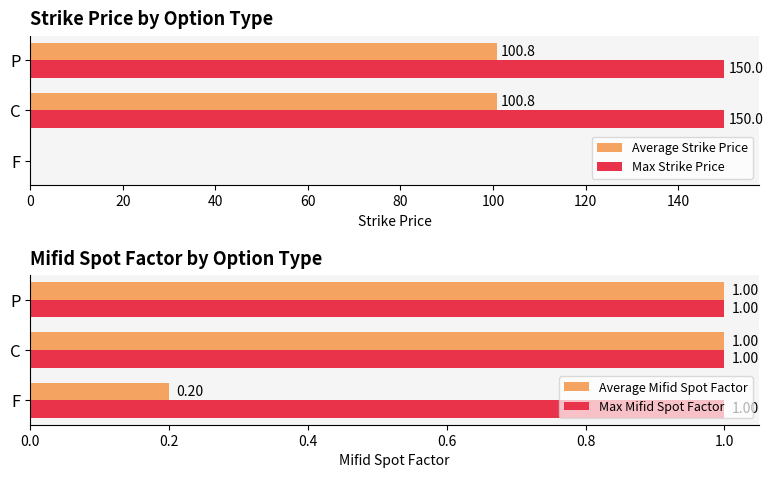

What is the sum of the Average Mifid Spot Factor values at F and P?

1.2